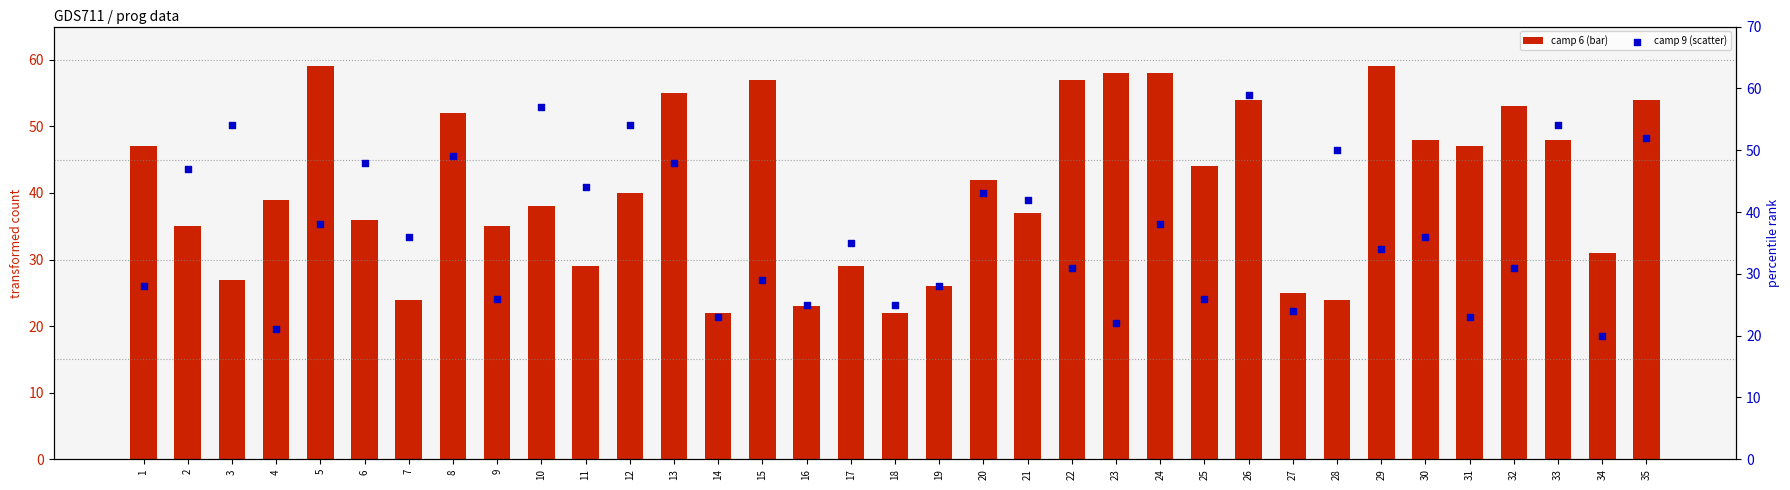

Is the value of camp 6 (bar) at 34 greater than the value of camp 9 (scatter) at 1?

Yes